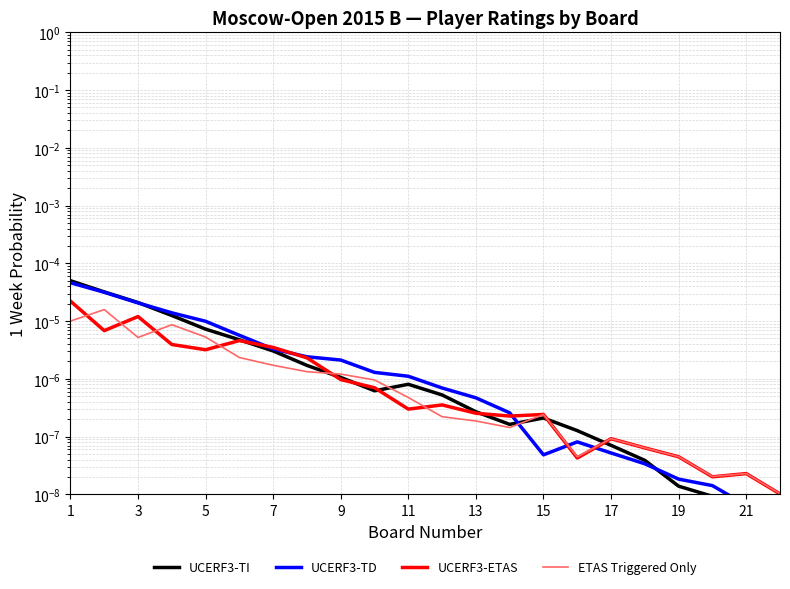

In UCERF3-TI, how many points are lower than both neighbors (excluding endpoints)?

2